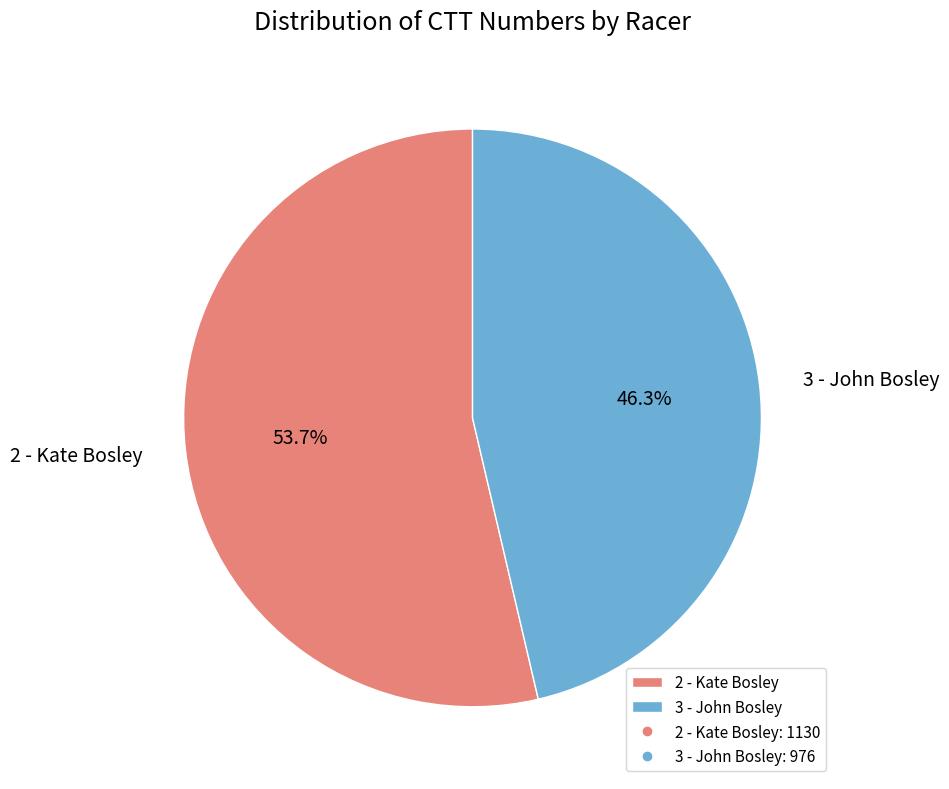

To the nearest percent, what is the difference between the 2 - Kate Bosley and 3 - John Bosley slice percentages?

7%